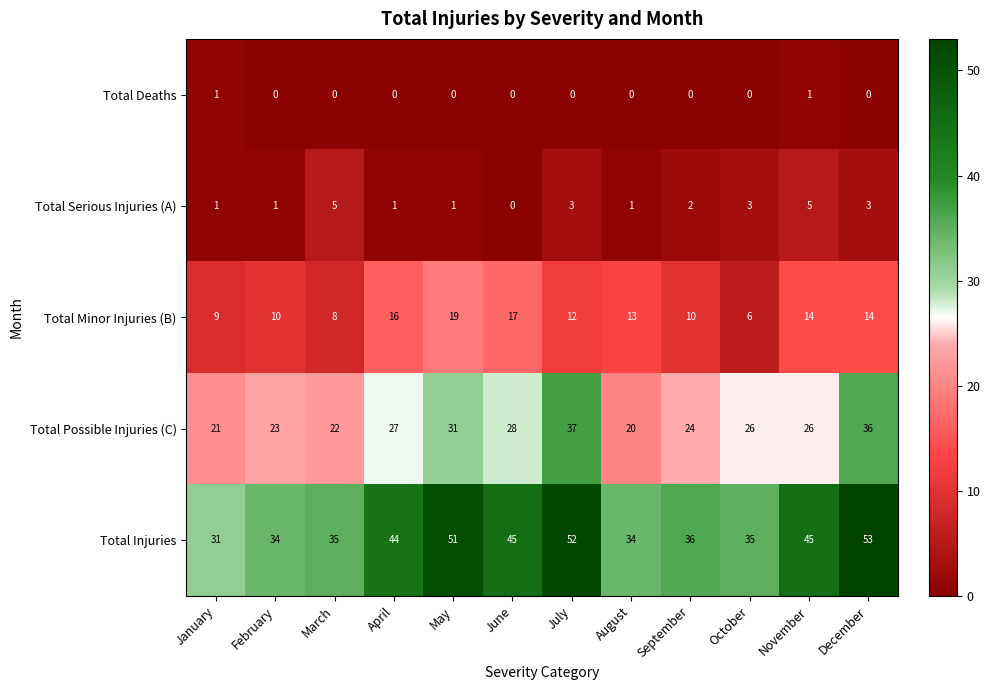

Which series changed the most between January and February?

Total Injuries